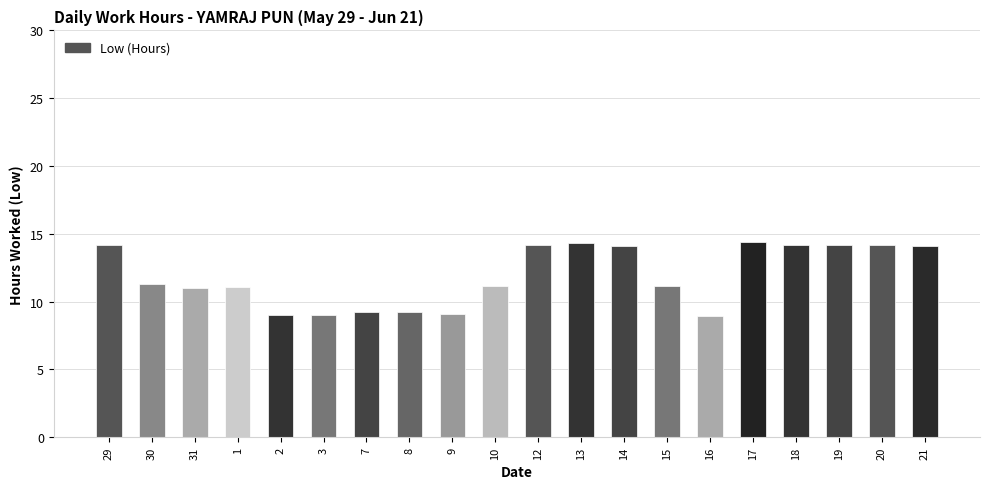

What position from the right is 15?

7